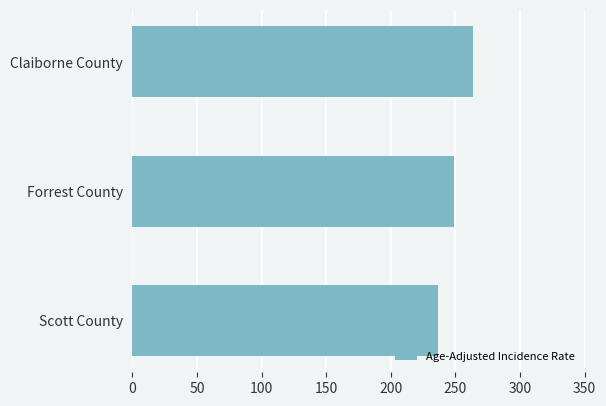

Reading bottom to top, what are all the values shown in this chart?

Scott County=236.4	Forrest County=248.7	Claiborne County=263.7